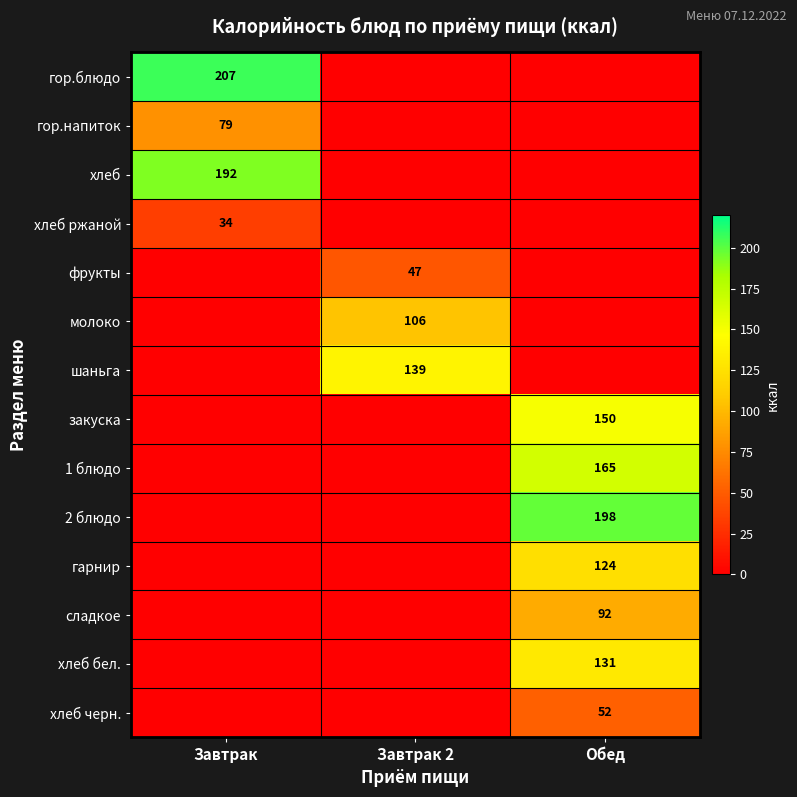

The value of фрукты at Завтрак 2 is 30. True or false?

False